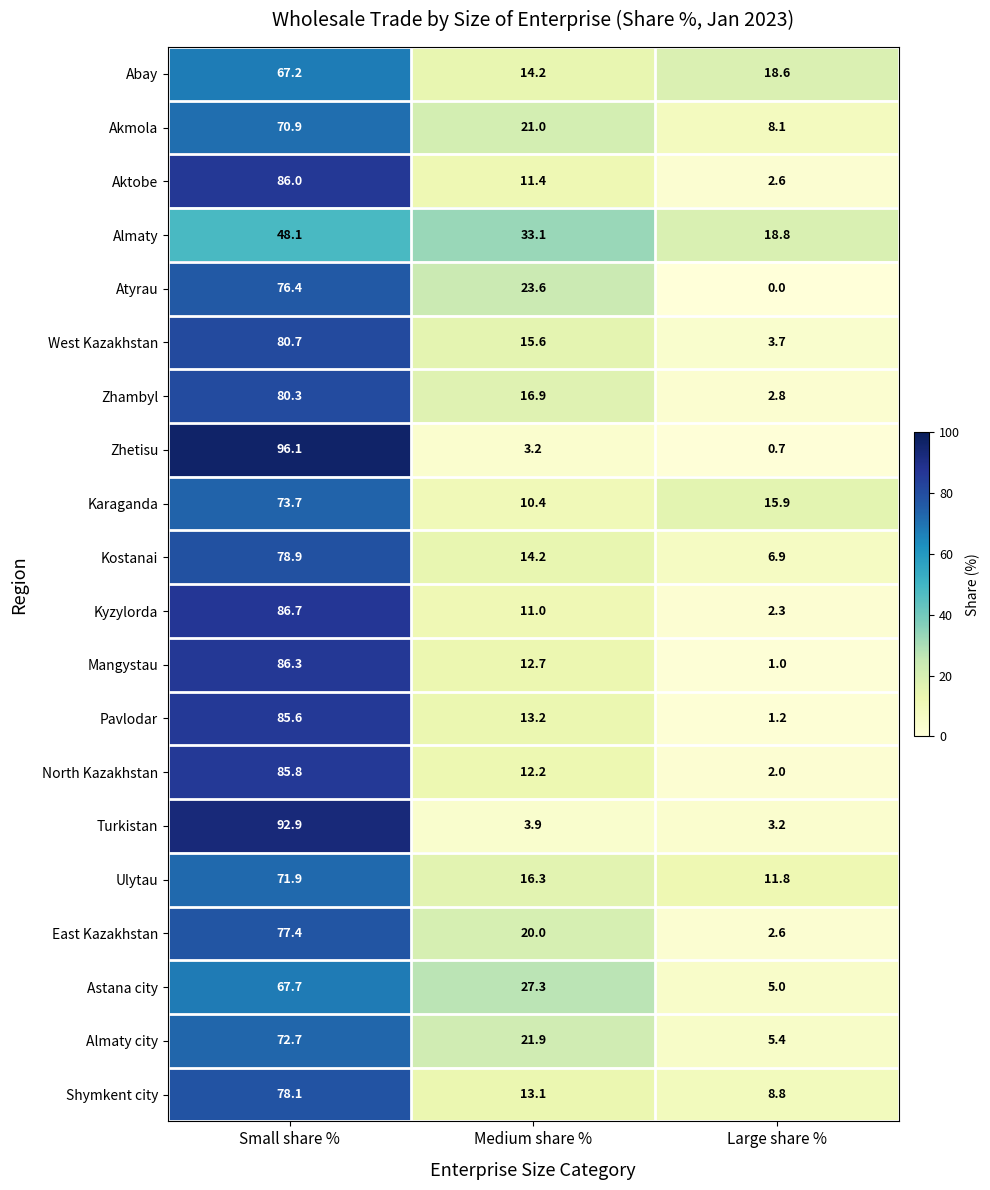

Which series has the widest spread of values?

Zhetisu